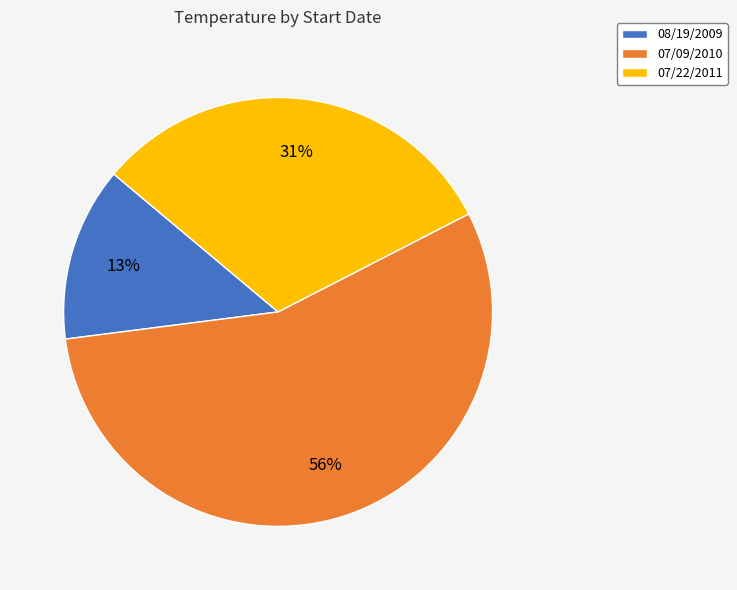

To the nearest percent, what percentage of the pie is 08/19/2009?

13%